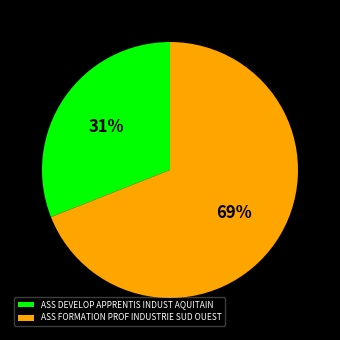

Which slice represents more than half of the pie?

ASS FORMATION PROF INDUSTRIE SUD OUEST